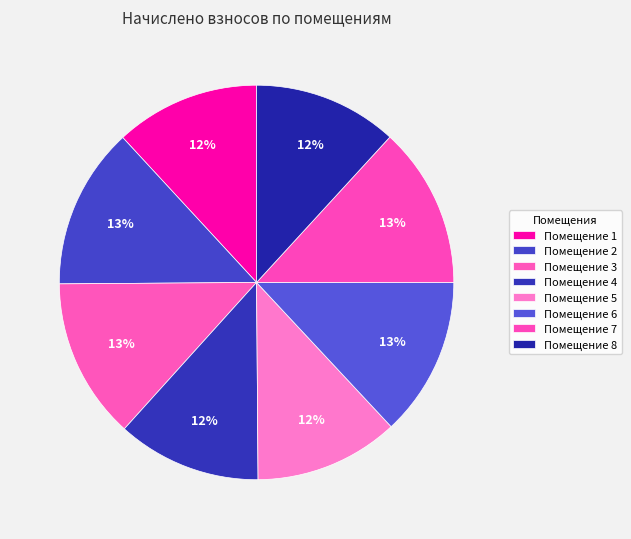

To the nearest percent, what is the difference between the largest and smallest slice percentages?

1%